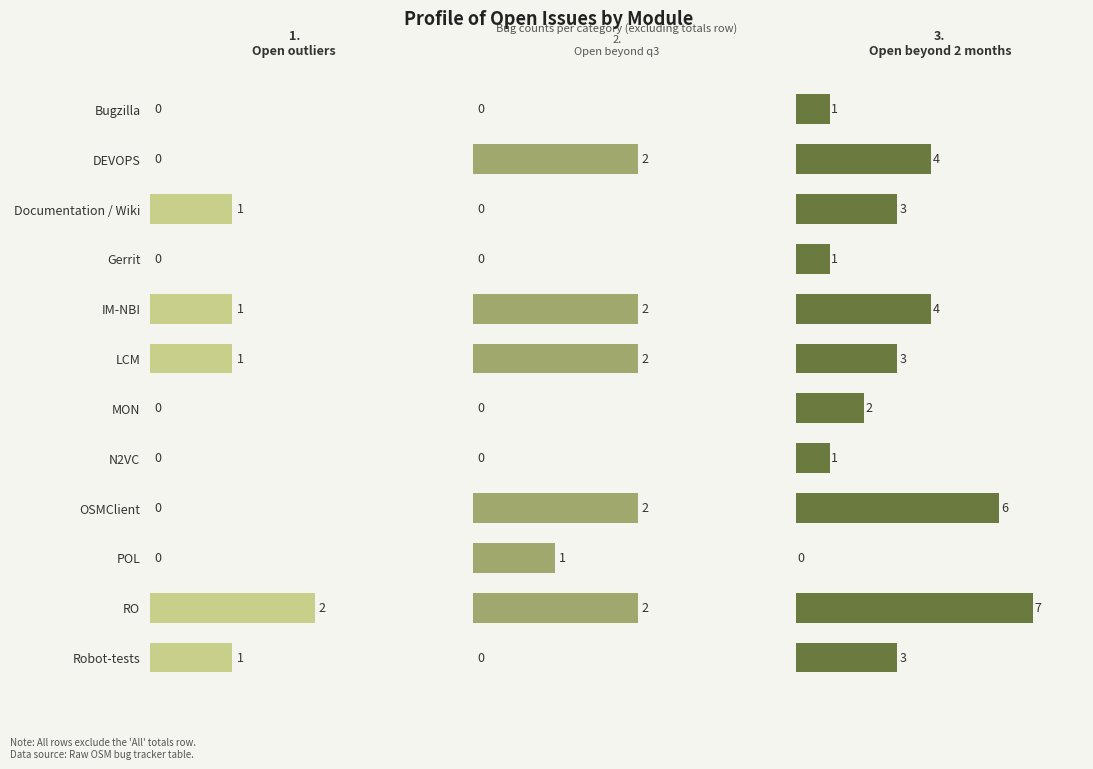

How many groups of bars are there?

12